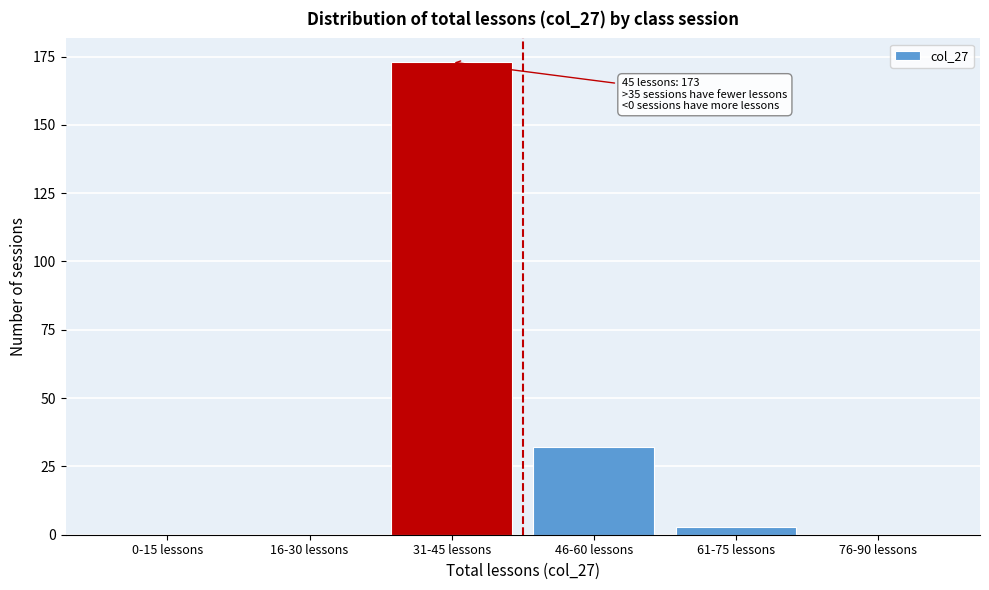

Reading left to right, list all the values displayed in this chart.

0-15 lessons=0	16-30 lessons=0	31-45 lessons=173	46-60 lessons=32	61-75 lessons=3	76-90 lessons=0